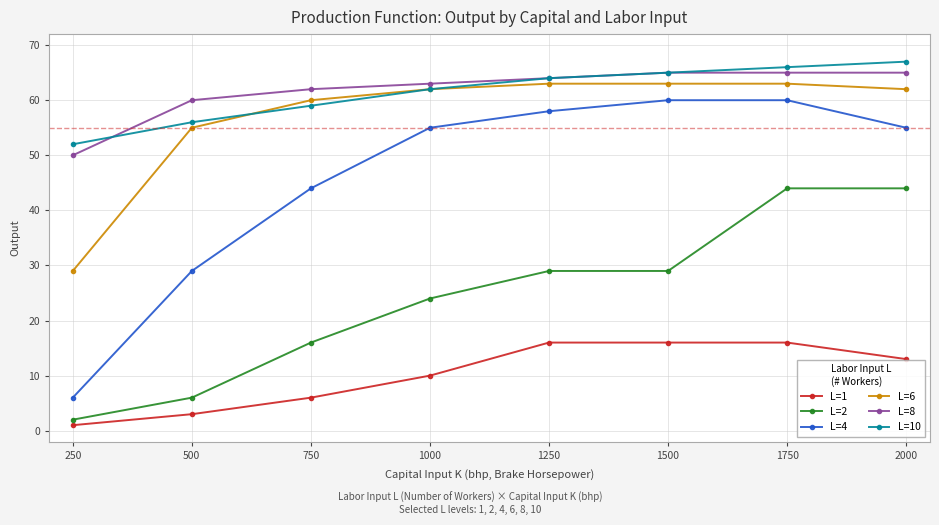

What is the maximum value for L=2?

44